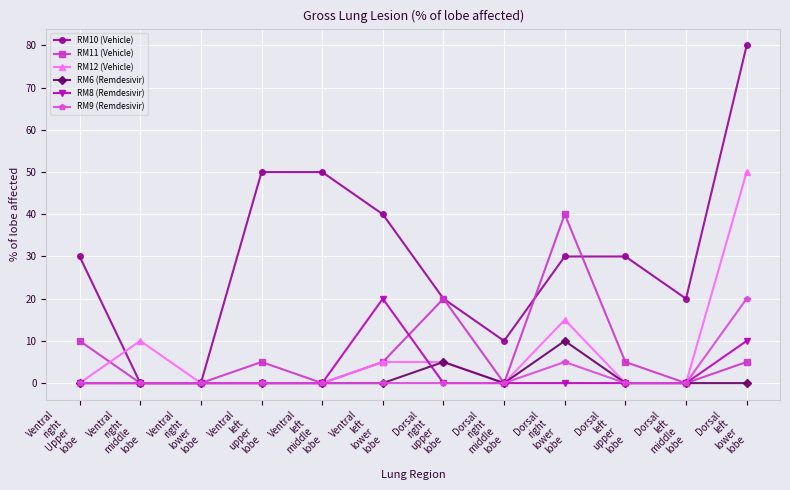

What is the difference between the maximum and second lowest values in the RM10 (Vehicle) series?

80